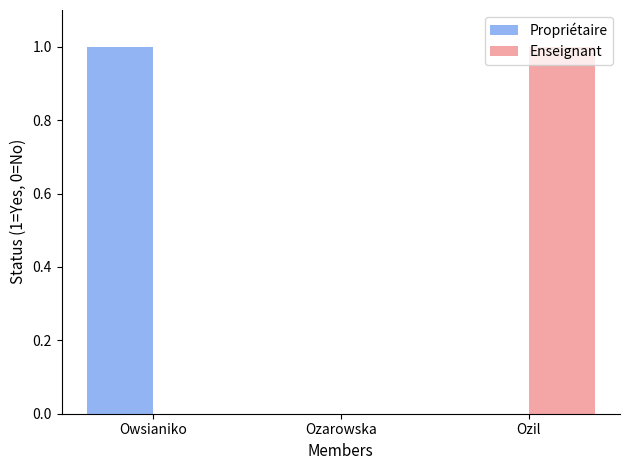

What is the difference between the Enseignant values at Owsianiko and Ozil?

1